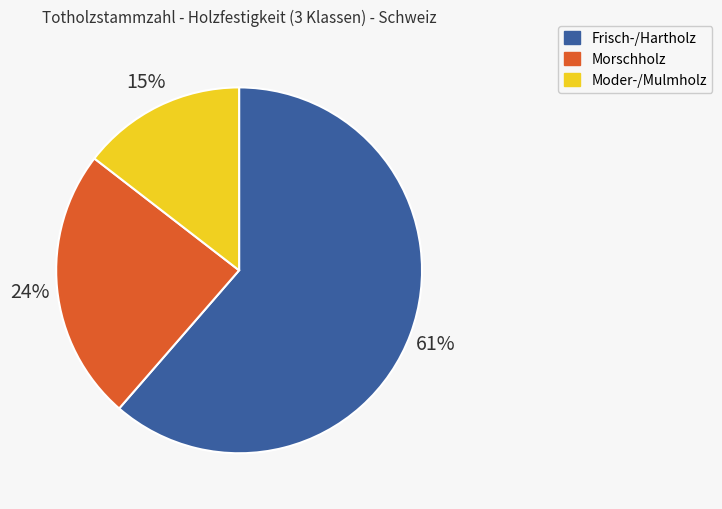

True or false: Frisch-/Hartholz accounts for 61% of the total.

True